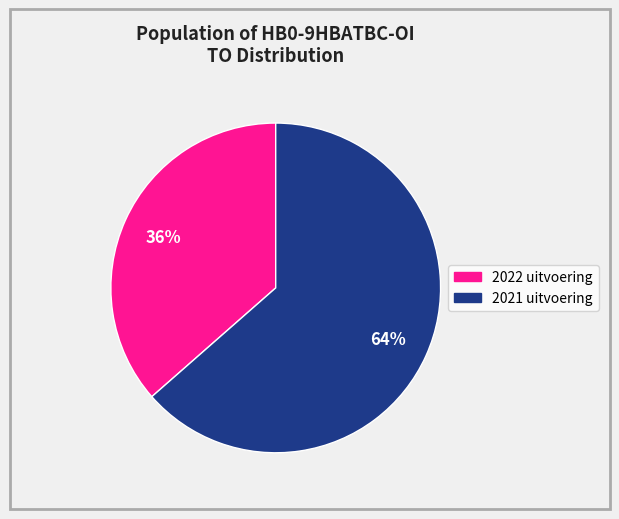

Which has a higher value, 2022 uitvoering or 2021 uitvoering?

2021 uitvoering